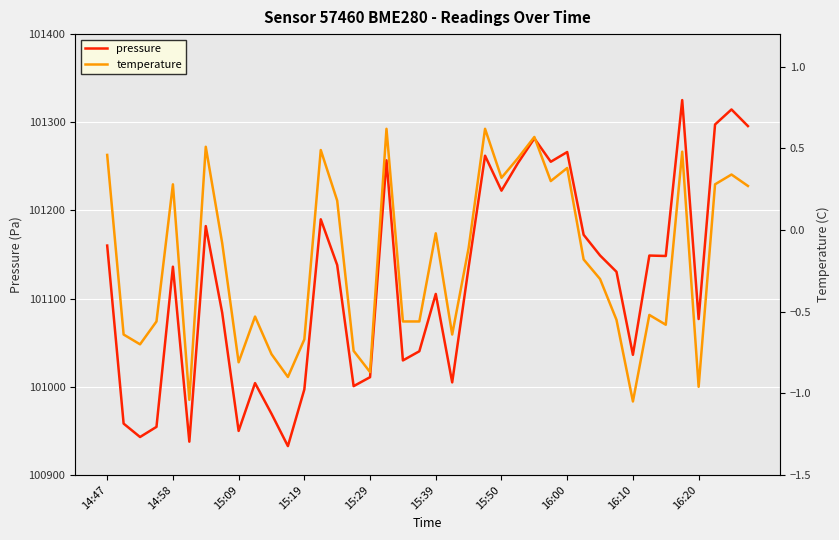

Rank the series by their average value, from highest to lowest.

pressure, temperature